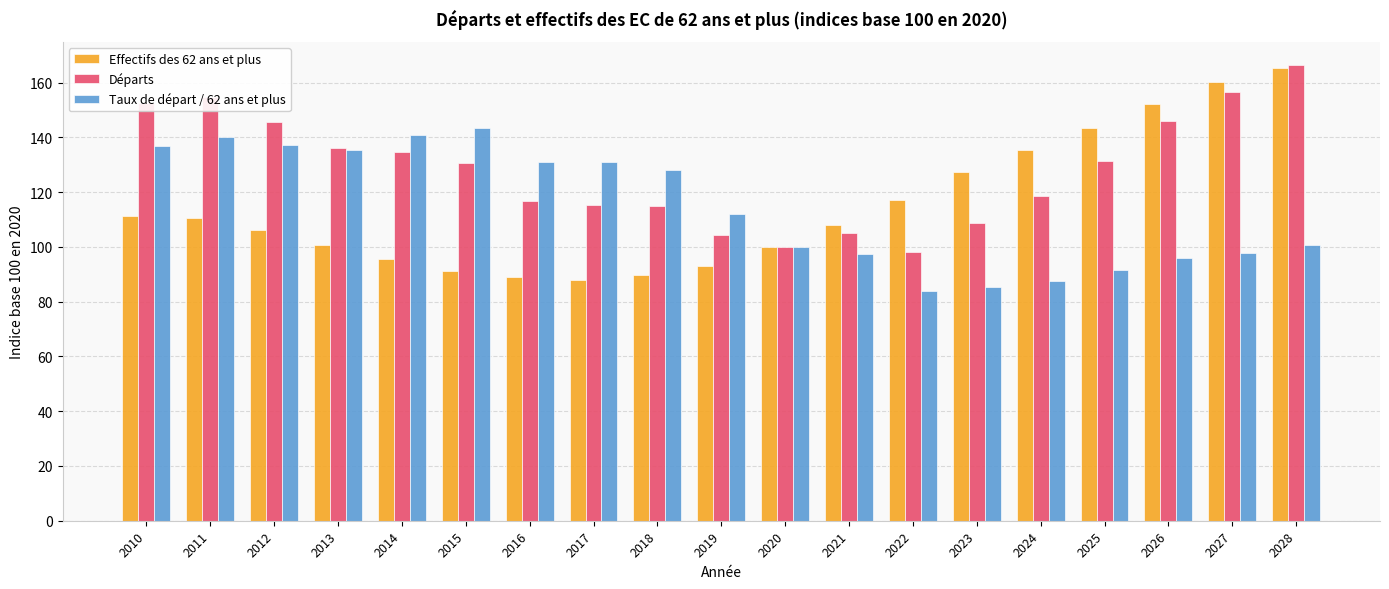

How many groups of bars are there?

19